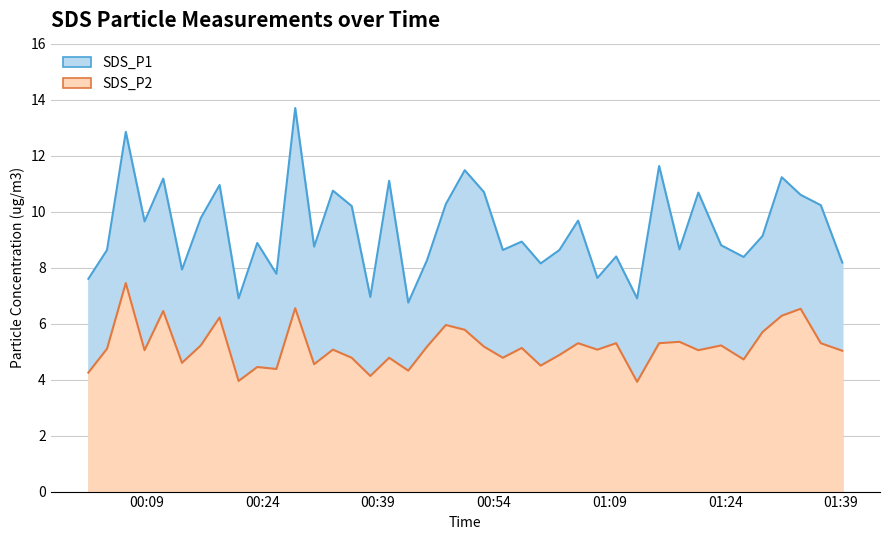

Where is SDS_P2 nearest to the value 5?

2023/04/30 01:39:10